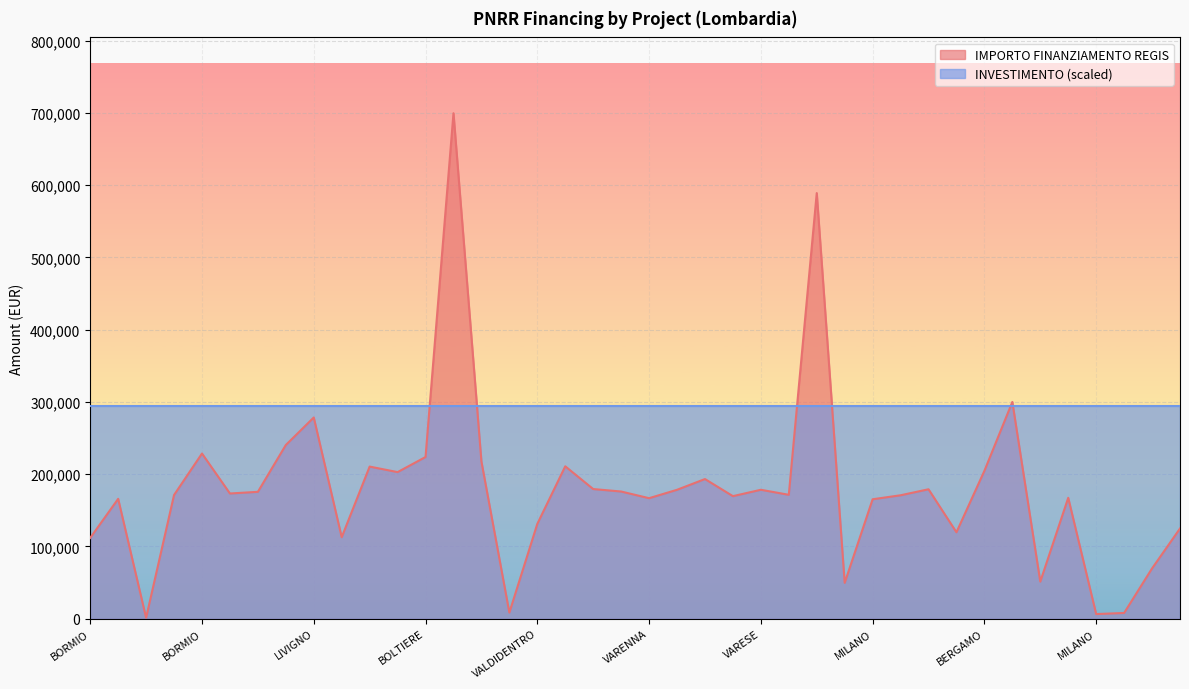

What is the maximum value shown in the chart?

699734.4